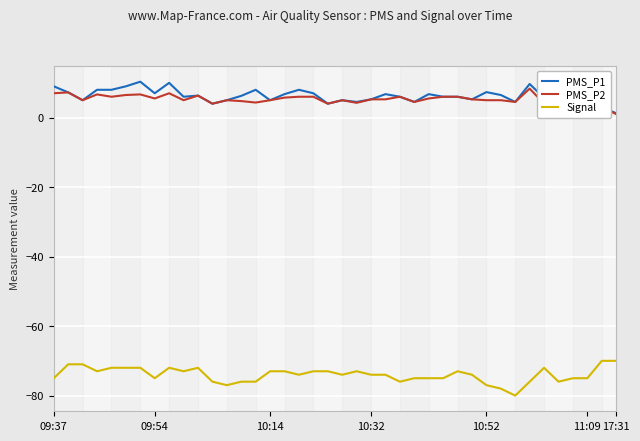

True or false: Signal and PMS_P1 intersect in this chart.

False